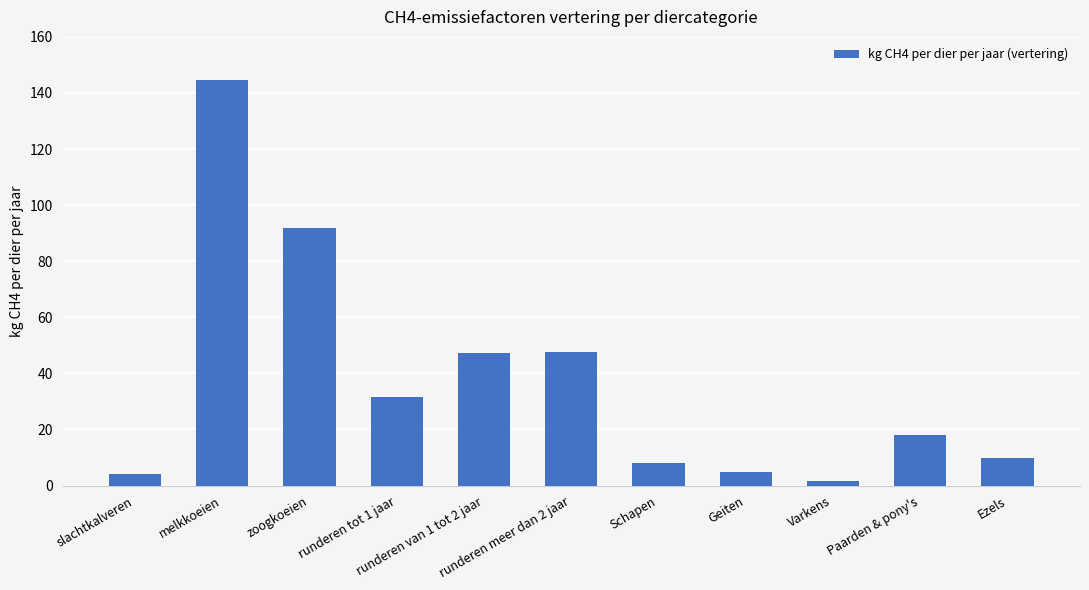

What is the maximum value shown in the chart?

144.8